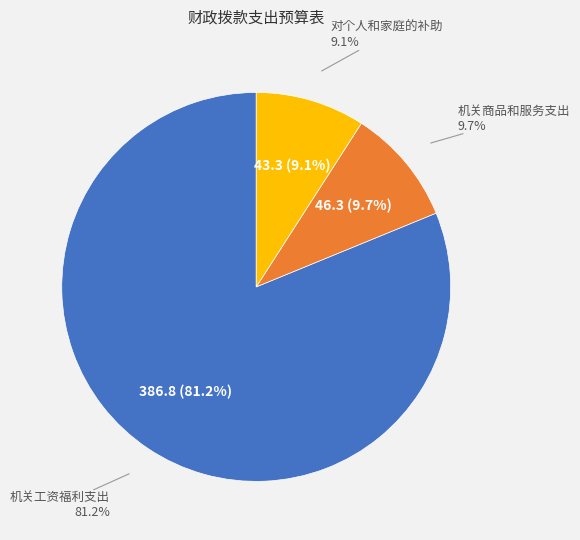

To the nearest percent, what percentage of the pie is 机关工资福利支出?

81%